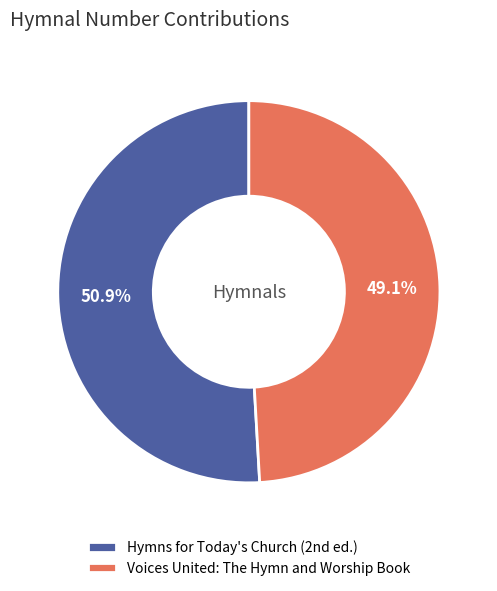

Is there a majority slice in this chart?

Yes